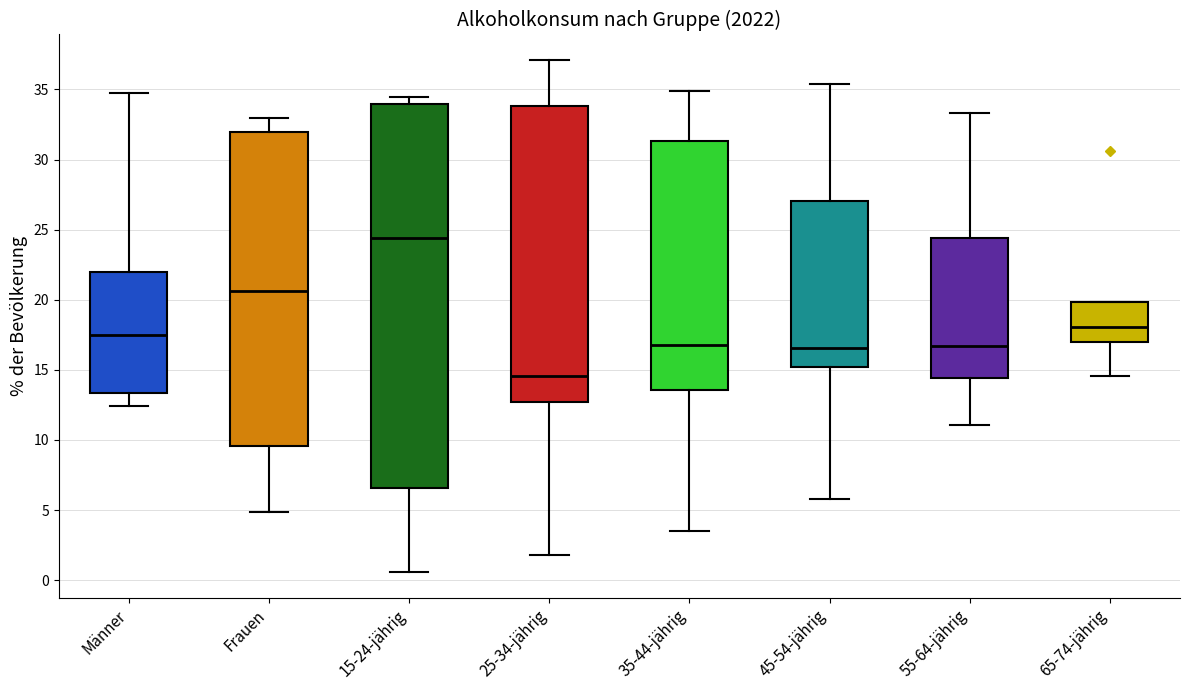

Reading left to right, transcribe this box plot: for each box, give where its median line is, the range the box spans, and where its two whiskers end, as read against the y-axis. The values are not printed on the chart, so give them approximately, as read against the axis.

Männer: median 17.5, box 13.5 to 22.0, whiskers 12.5 to 35.0
Frauen: median 20.5, box 9.5 to 32.0, whiskers 5.0 to 33.0
15-24-jährig: median 24.5, box 6.5 to 34.0, whiskers 0.5 to 34.5
25-34-jährig: median 14.5, box 12.5 to 34.0, whiskers 2.0 to 37.0
35-44-jährig: median 16.5, box 13.5 to 31.5, whiskers 3.5 to 35.0
45-54-jährig: median 16.5, box 15.0 to 27.0, whiskers 6.0 to 35.5
55-64-jährig: median 16.5, box 14.5 to 24.5, whiskers 11.0 to 33.5
65-74-jährig: median 18.0, box 17.0 to 20.0, whiskers 14.5 to 20.0